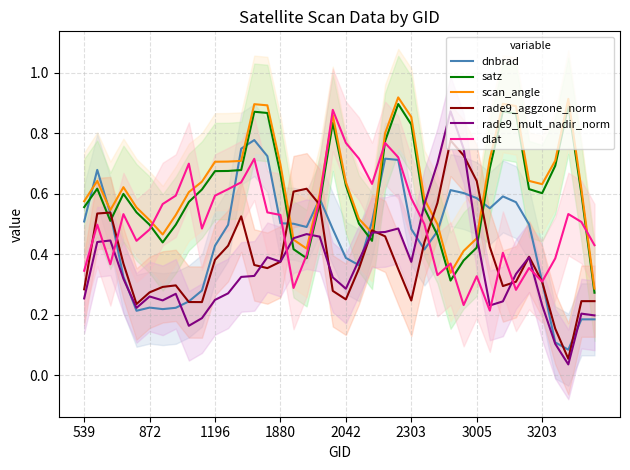

The value of dlat at 2303 is 0.1. True or false?

False